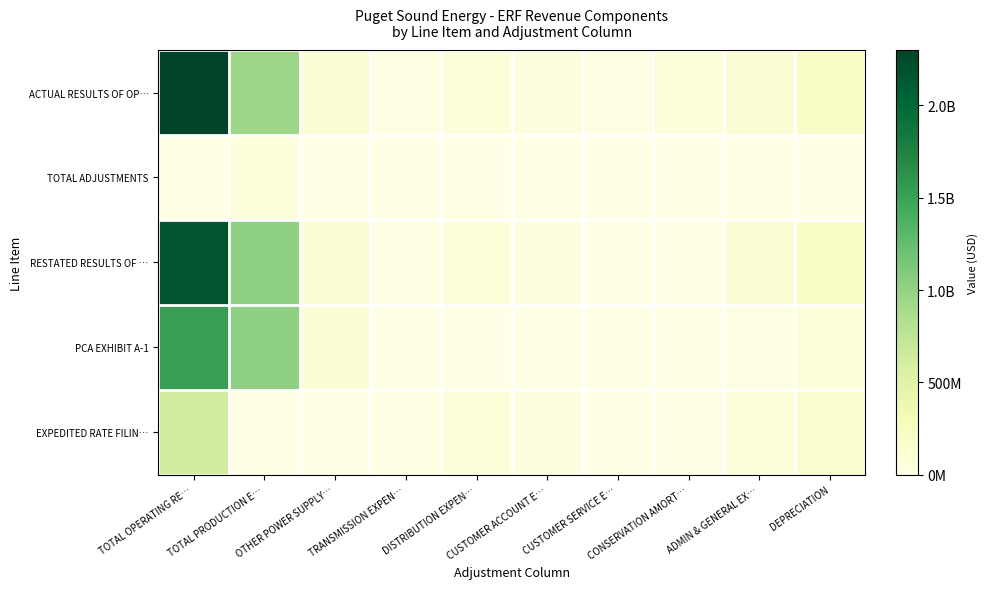

Reading right to left, what are all the values shown in this chart?

ACTUAL RESULTS OF OP…: DEPRECIATION=211288588.3	ADMIN & GENERAL EX…=99574020.0	CONSERVATION AMORT…=85049595.8	CUSTOMER SERVICE E…=15570220.7	CUSTOMER ACCOUNT E…=48756164.9	DISTRIBUTION EXPEN…=81255580.0	TRANSMISSION EXPEN…=13719587.5	OTHER POWER SUPPLY…=117133188.1	TOTAL PRODUCTION E…=947259631.7	TOTAL OPERATING RE…=2300087176.9
TOTAL ADJUSTMENTS: DEPRECIATION=0.0	ADMIN & GENERAL EX…=-48304.8	CONSERVATION AMORT…=-85047211.6	CUSTOMER SERVICE E…=-11083431.8	CUSTOMER ACCOUNT E…=-1060169.0	DISTRIBUTION EXPEN…=0.0	TRANSMISSION EXPEN…=0.0	OTHER POWER SUPPLY…=0.0	TOTAL PRODUCTION E…=70222685.2	TOTAL OPERATING RE…=-142397225.5
RESTATED RESULTS OF …: DEPRECIATION=211288588.3	ADMIN & GENERAL EX…=99525715.2	CONSERVATION AMORT…=2384.2	CUSTOMER SERVICE E…=4486788.9	CUSTOMER ACCOUNT E…=47695996.0	DISTRIBUTION EXPEN…=81255580.0	TRANSMISSION EXPEN…=13719587.5	OTHER POWER SUPPLY…=117133188.1	TOTAL PRODUCTION E…=1017482316.8	TOTAL OPERATING RE…=2157689951.5
PCA EXHIBIT A-1: DEPRECIATION=77310515.5	ADMIN & GENERAL EX…=12300313.4	CONSERVATION AMORT…=0.0	CUSTOMER SERVICE E…=0.0	CUSTOMER ACCOUNT E…=7232347.8	DISTRIBUTION EXPEN…=0.0	TRANSMISSION EXPEN…=1103237.8	OTHER POWER SUPPLY…=117133188.1	TOTAL PRODUCTION E…=1017482317.0	TOTAL OPERATING RE…=1527783358.6
EXPEDITED RATE FILIN…: DEPRECIATION=133978072.8	ADMIN & GENERAL EX…=87187957.7	CONSERVATION AMORT…=2384.2	CUSTOMER SERVICE E…=4486788.9	CUSTOMER ACCOUNT E…=40368465.3	DISTRIBUTION EXPEN…=81255580.0	TRANSMISSION EXPEN…=12616349.7	OTHER POWER SUPPLY…=0.0	TOTAL PRODUCTION E…=0.0	TOTAL OPERATING RE…=611184538.7